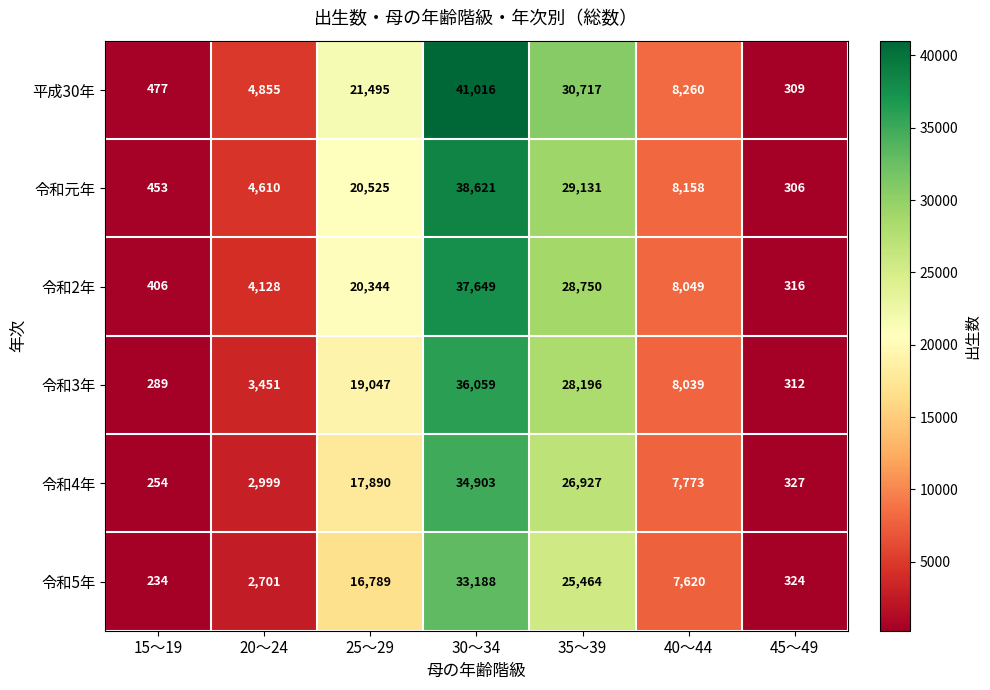

At which category is the sum across all series the highest?

30～34